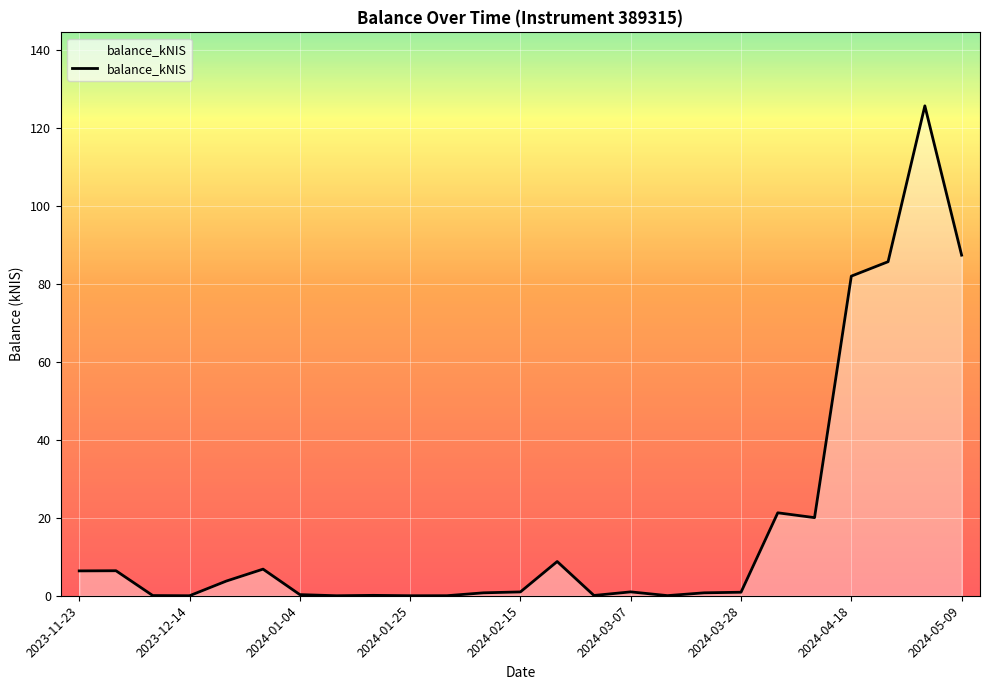

What is the maximum value shown in the chart?

125.6